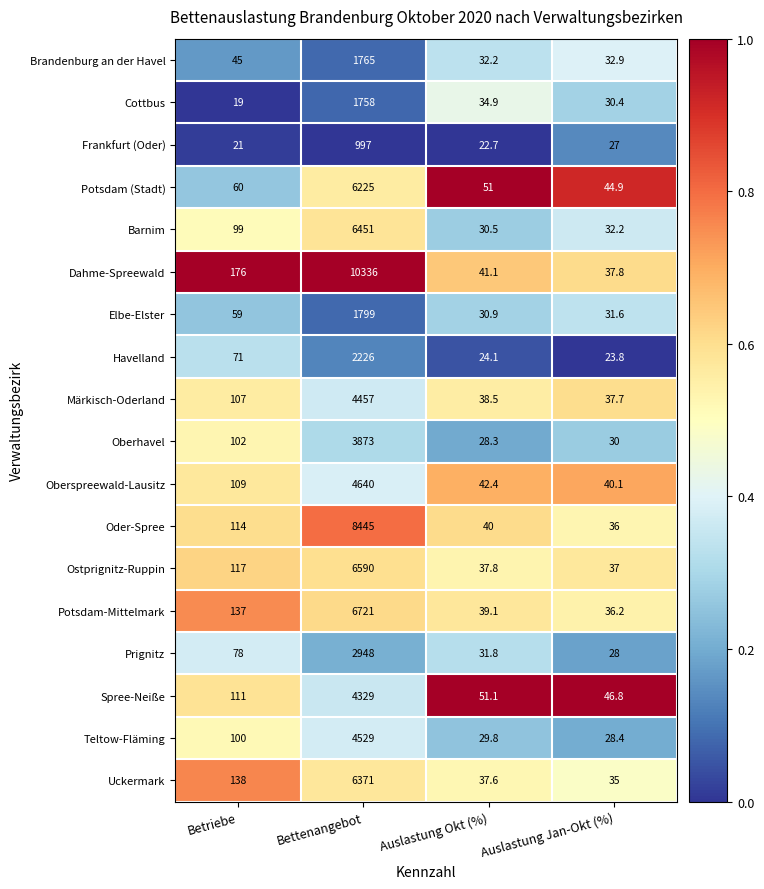

Which series has the widest spread of values?

Dahme-Spreewald